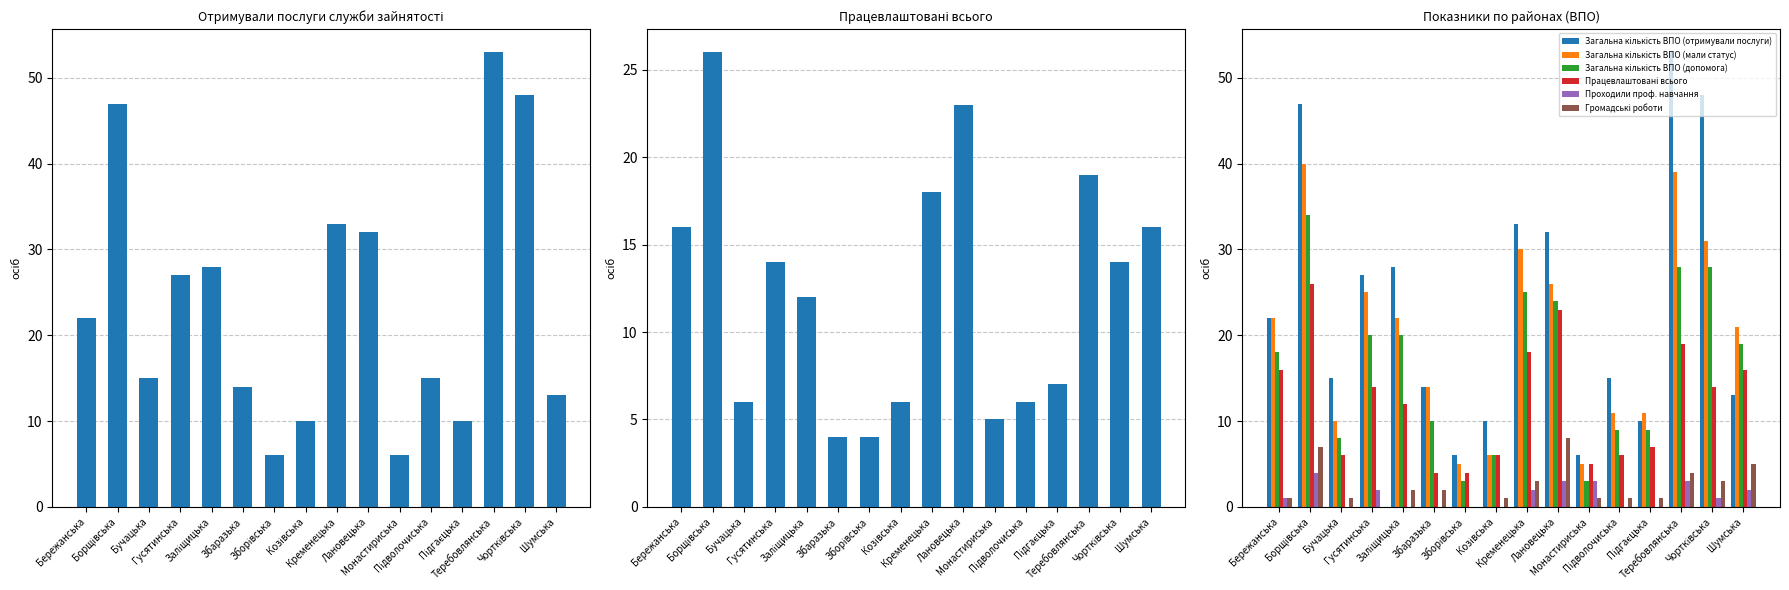

Rank the series by their maximum value, from lowest to highest.

Проходили проф. навчання, Громадські роботи, Працевлаштовані всього, Загальна кількість ВПО (допомога), Загальна кількість ВПО (мали статус), Загальна кількість ВПО (отримували послуги)